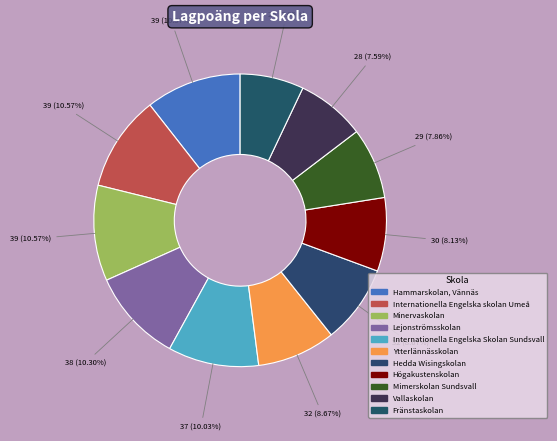

To the nearest percent, what is the difference between the largest and smallest slice percentages?

4%